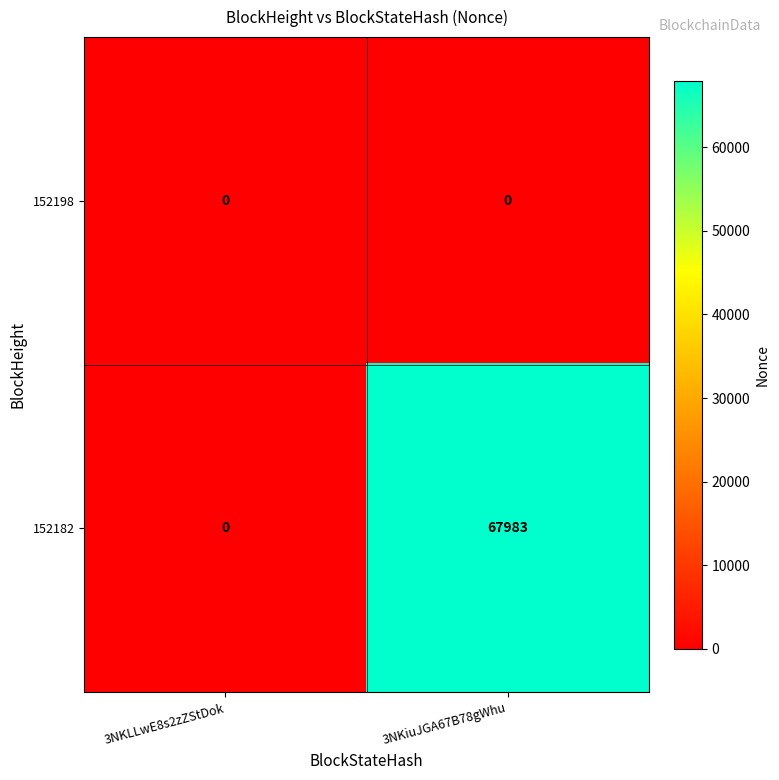

At which category is the sum across all series the highest?

3NKiuJGA67B78gWhu